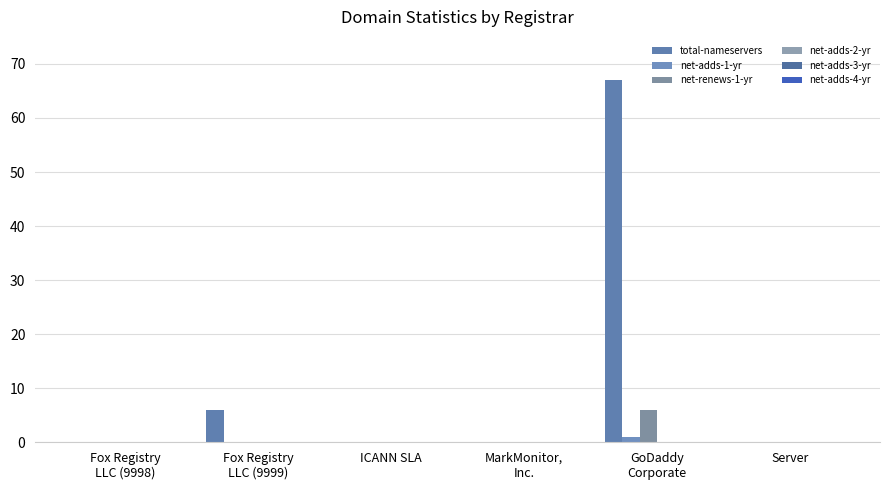

Are the bars horizontal?

No